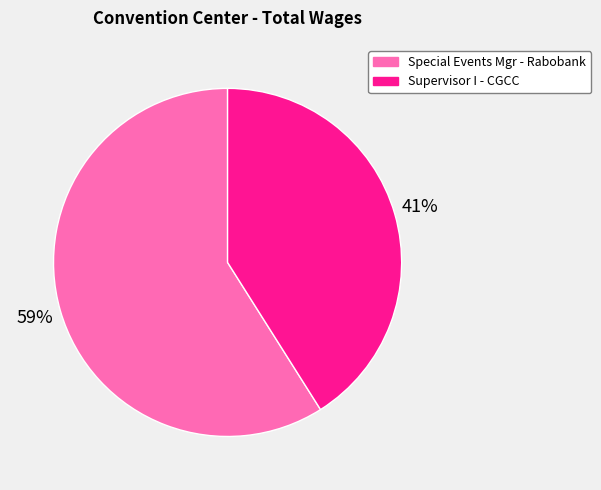

To the nearest percent, what percentage of the pie is Special Events Mgr - Rabobank?

59%